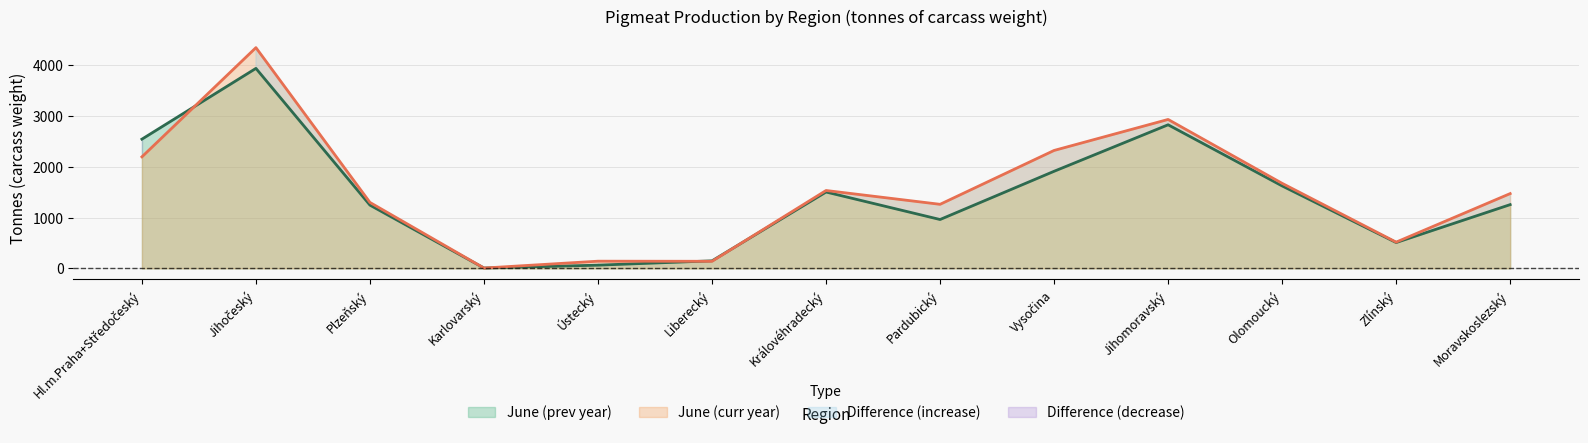

At how many categories does at least one series exceed 157?

10